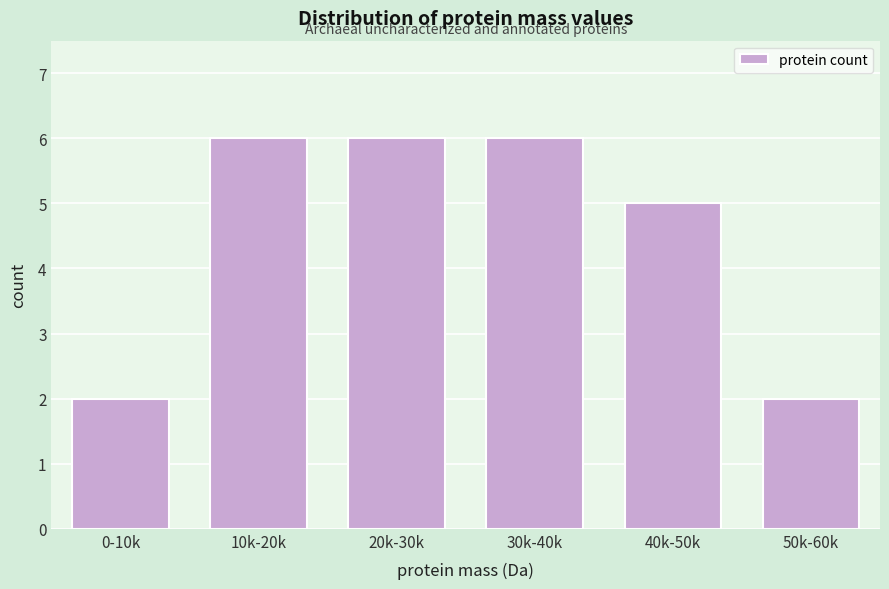

Reading left to right, what are all the values shown in this chart?

0-10k=2	10k-20k=6	20k-30k=6	30k-40k=6	40k-50k=5	50k-60k=2